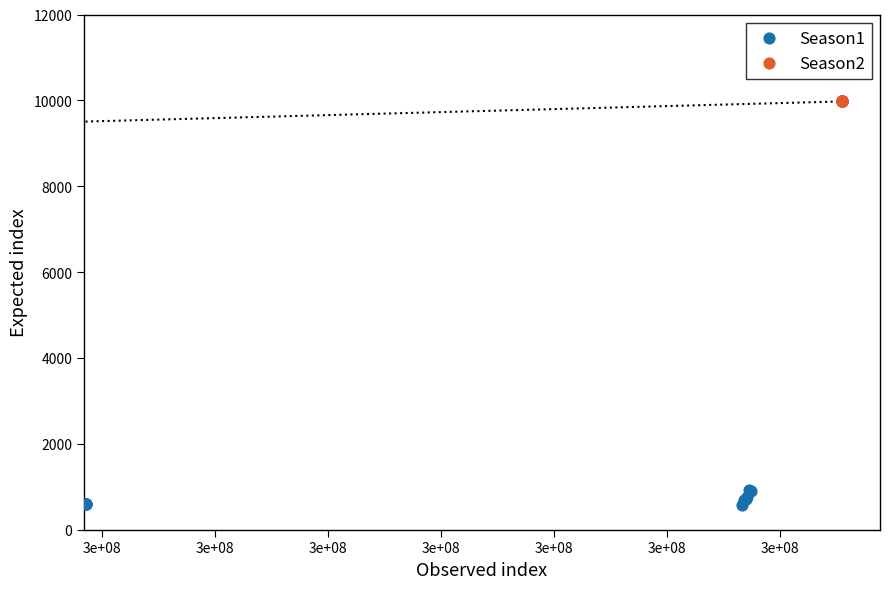

Which series reaches the minimum Y coordinate?

Season1